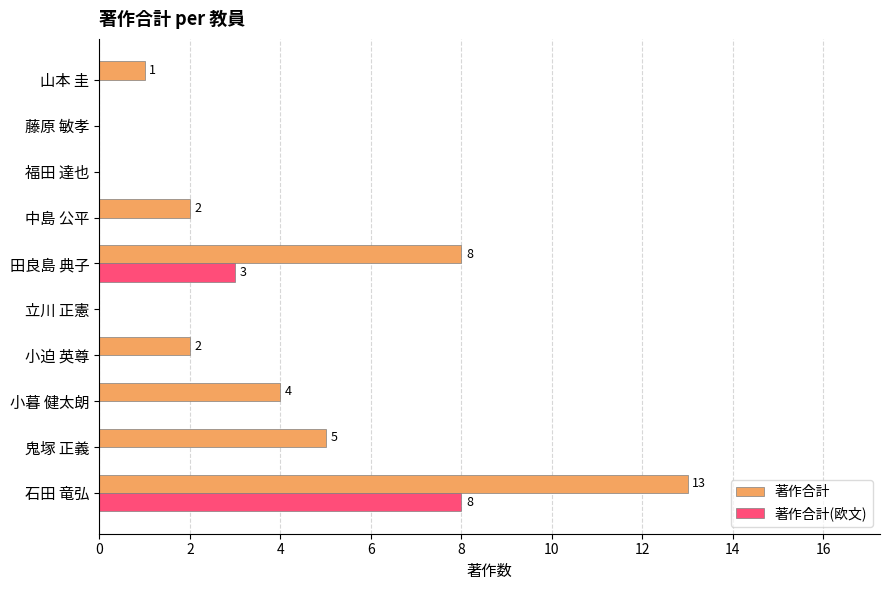

What is the sum of all 著作合計 values?

35